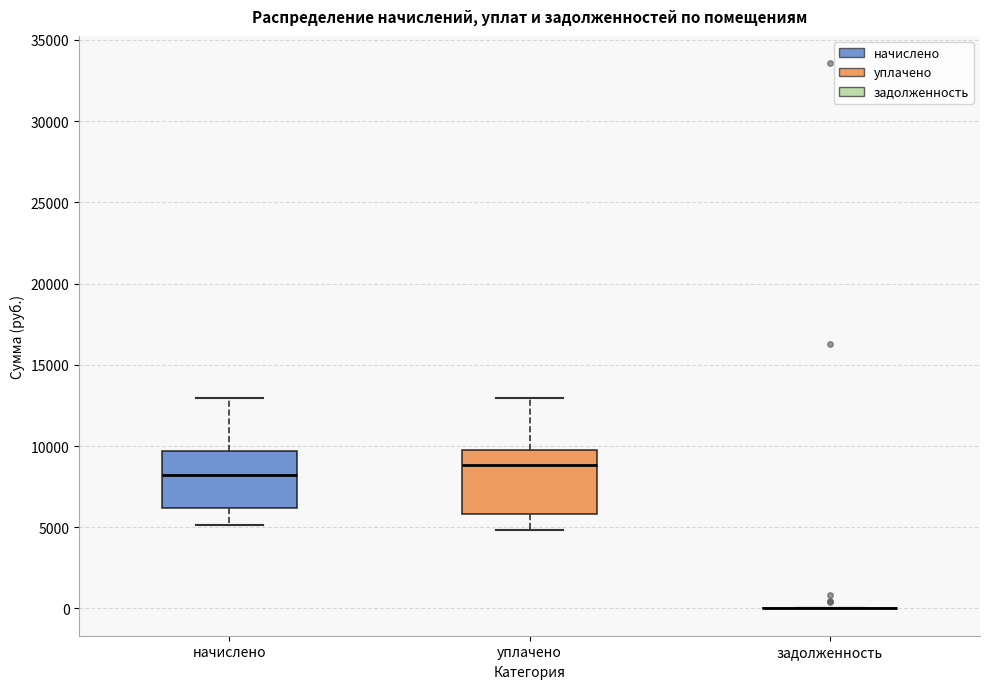

Where does the upper whisker of the box for уплачено end on the y-axis? The values are not printed on the chart, so give them approximately, as read against the axis.

13000